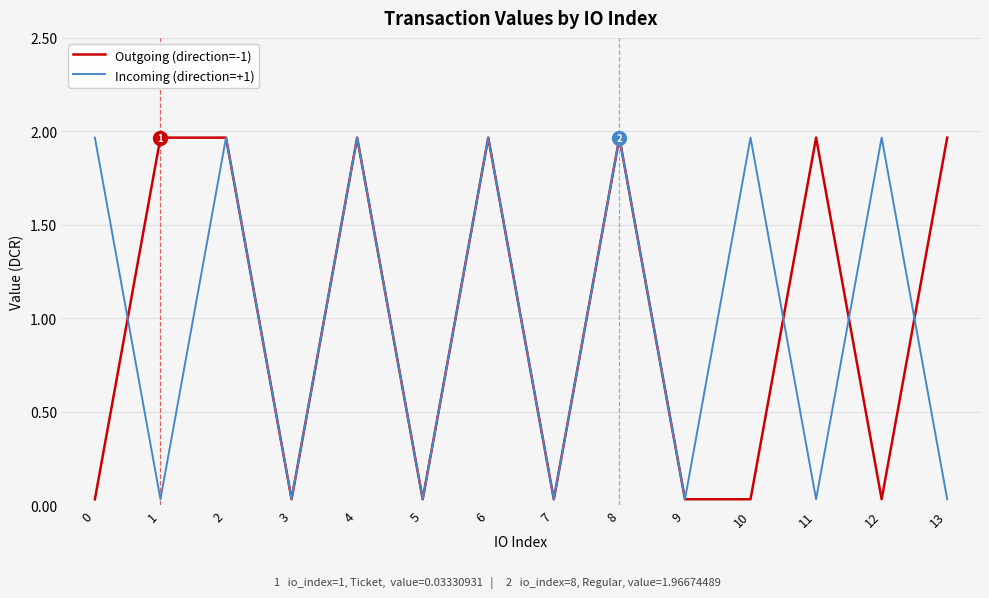

Is the value of Incoming (direction=+1) at 9 greater than the value of Outgoing (direction=-1) at 4?

No